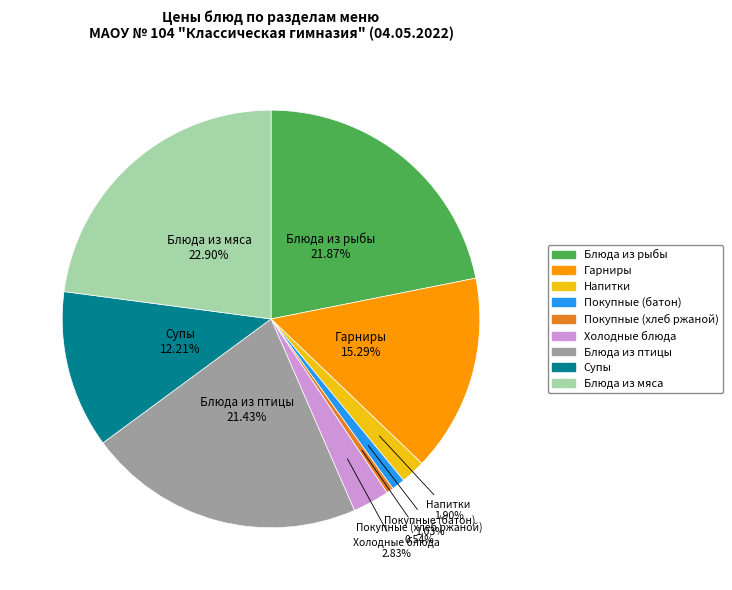

Combined, what portion of the pie is Блюда из мяса and Супы?

35.1%